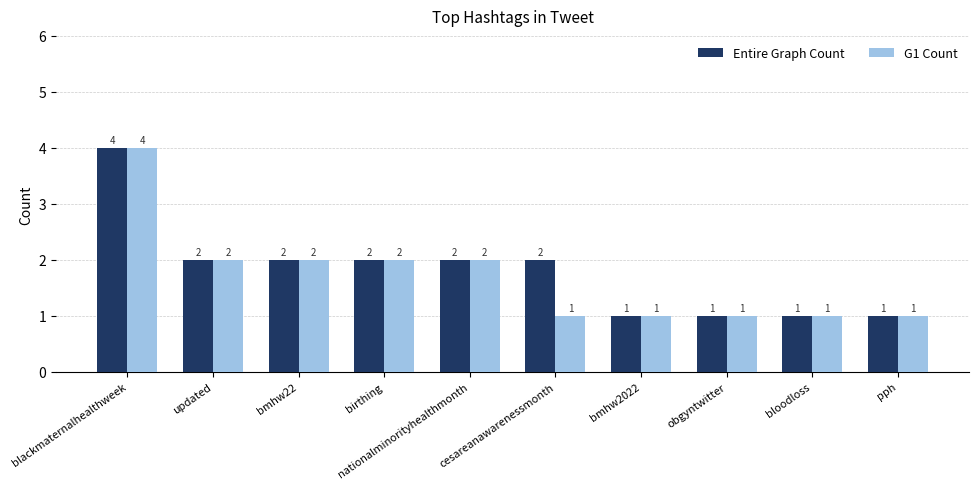

Is the value of Entire Graph Count at bmhw2022 greater than the value of G1 Count at birthing?

No